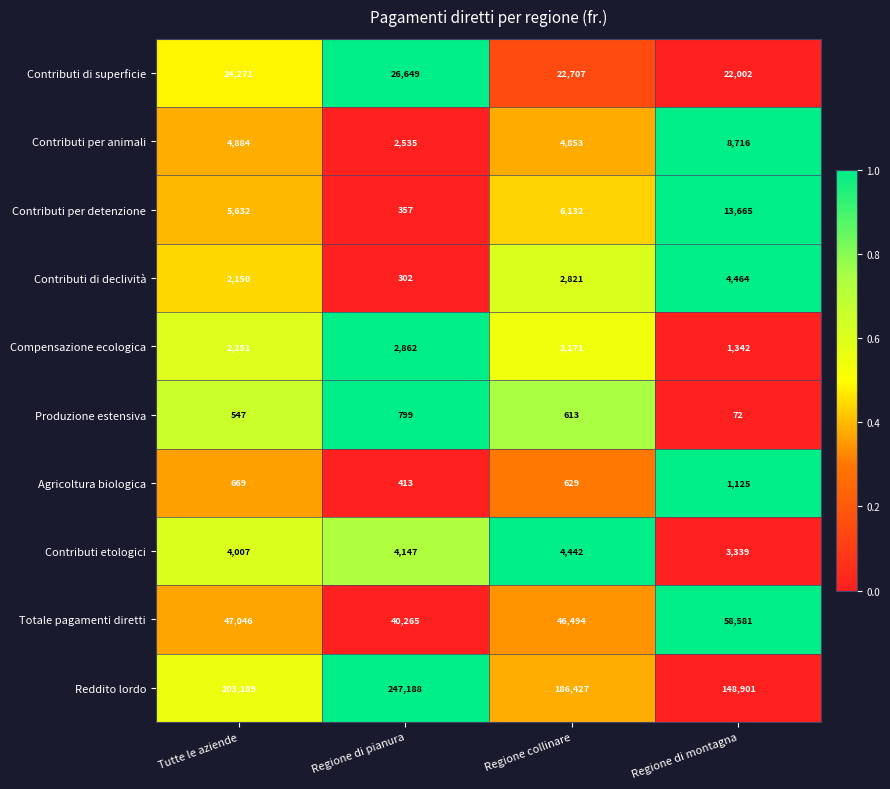

List the labels in order of Contributi etologici value, smallest first.

Regione di montagna, Tutte le aziende, Regione di pianura, Regione collinare